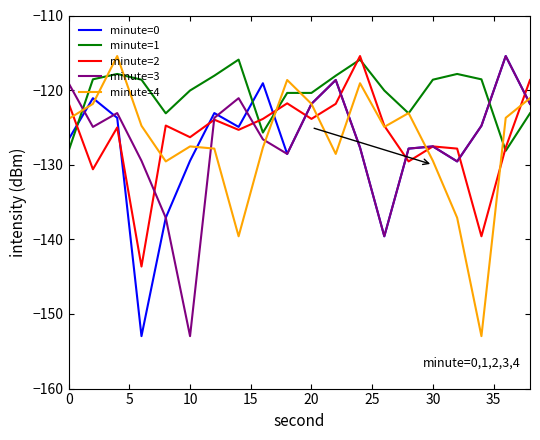

What is the minimum value shown in the chart?

-153.0